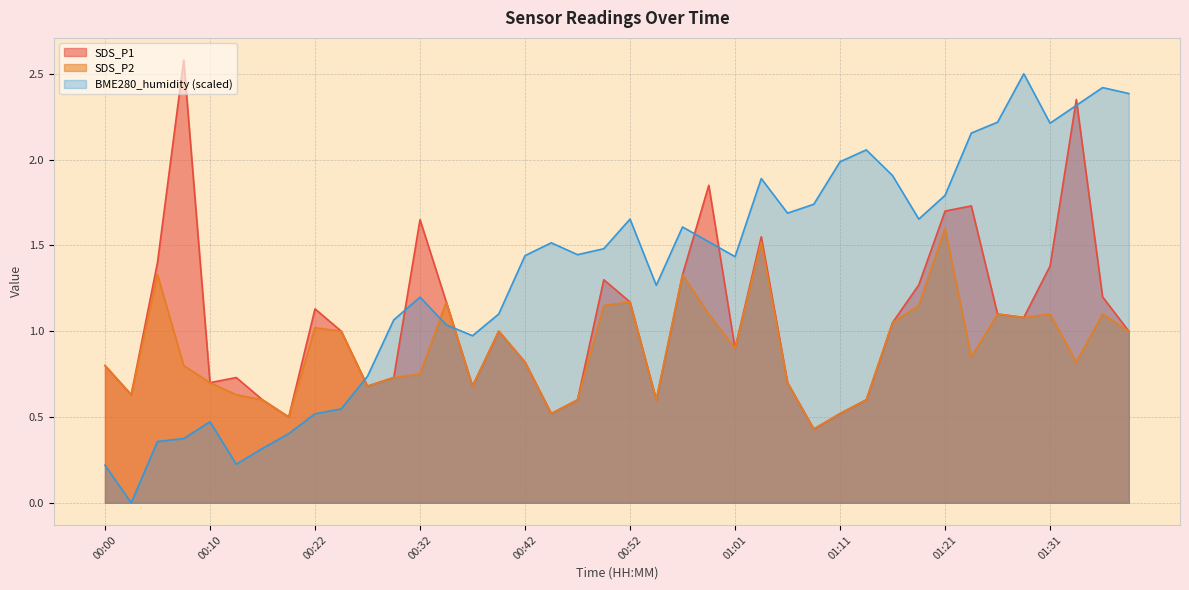

Read the BME280_humidity value at 00:56.

1.6